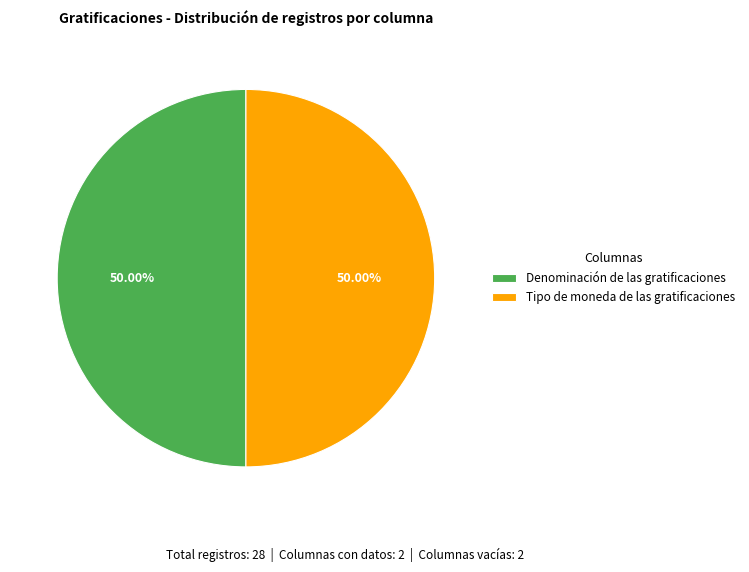

Approximately how many times larger is the value at Denominación de las gratificaciones compared to Tipo de moneda de las gratificaciones?

1.0